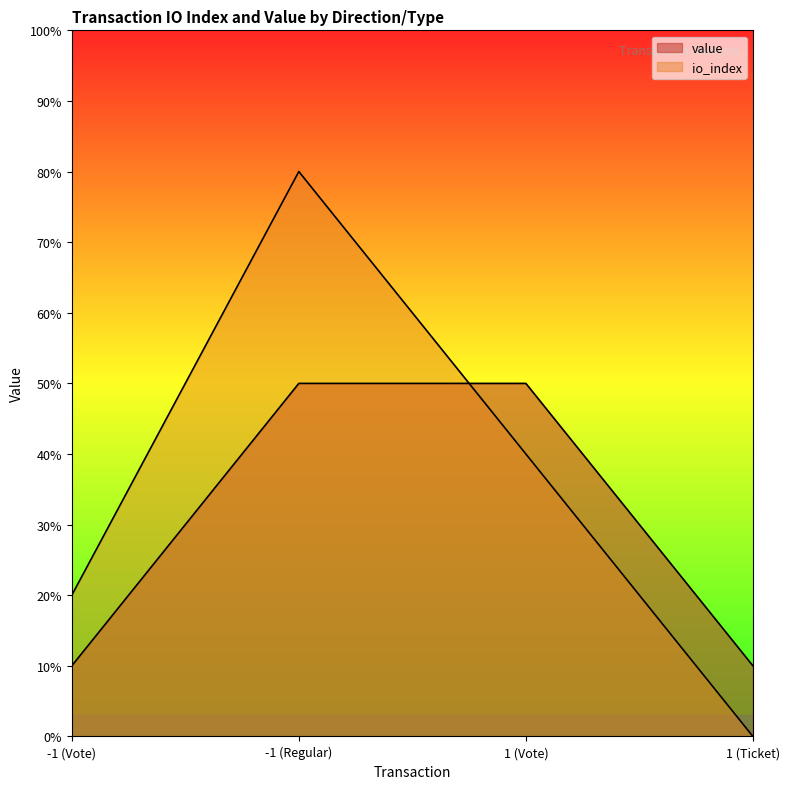

What is the label of the 1st point from the left?

-1 (Vote)